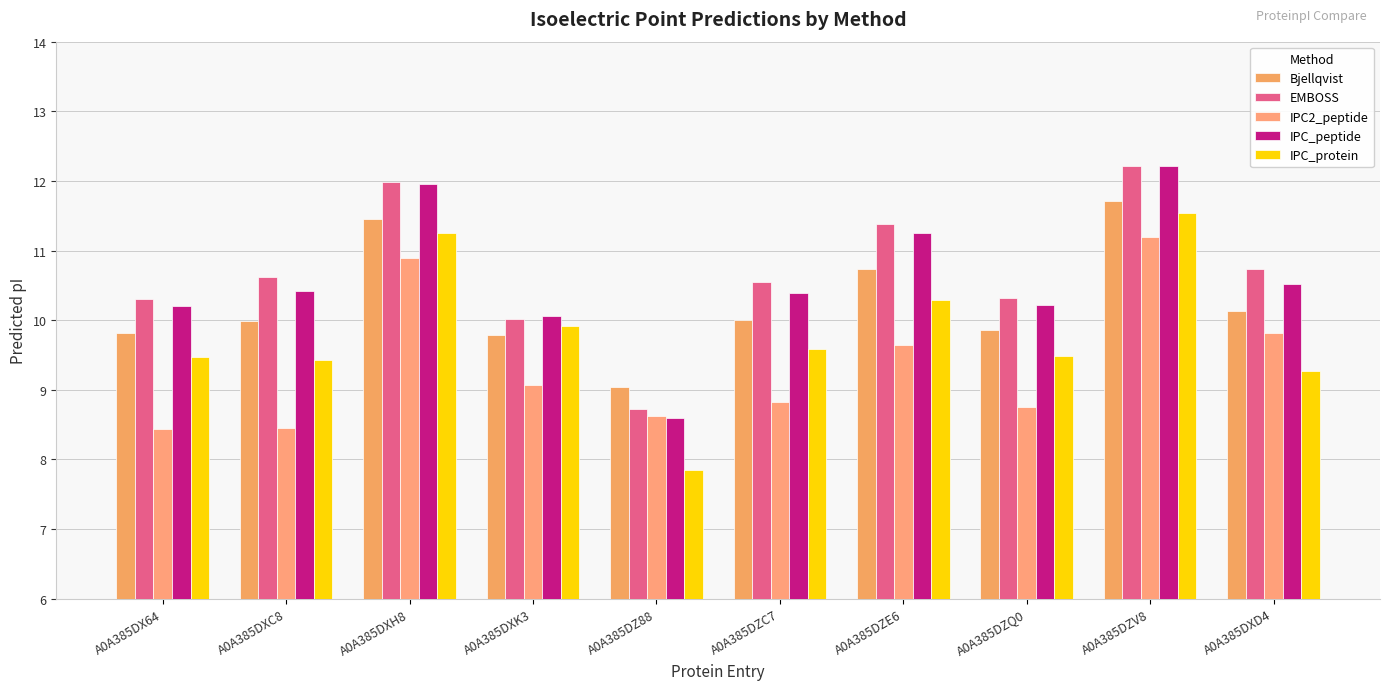

What is the total value across all series at A0A385DXC8?

48.9